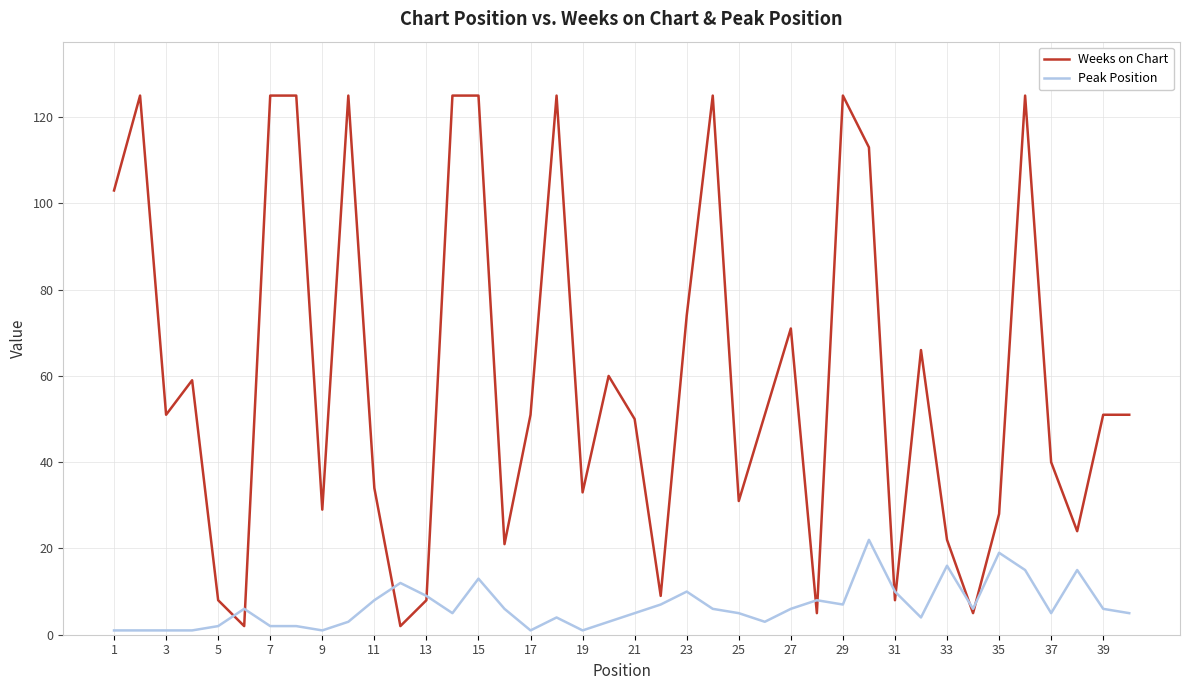

List the series in order of their overall mean, highest first.

Weeks on Chart, Peak Position